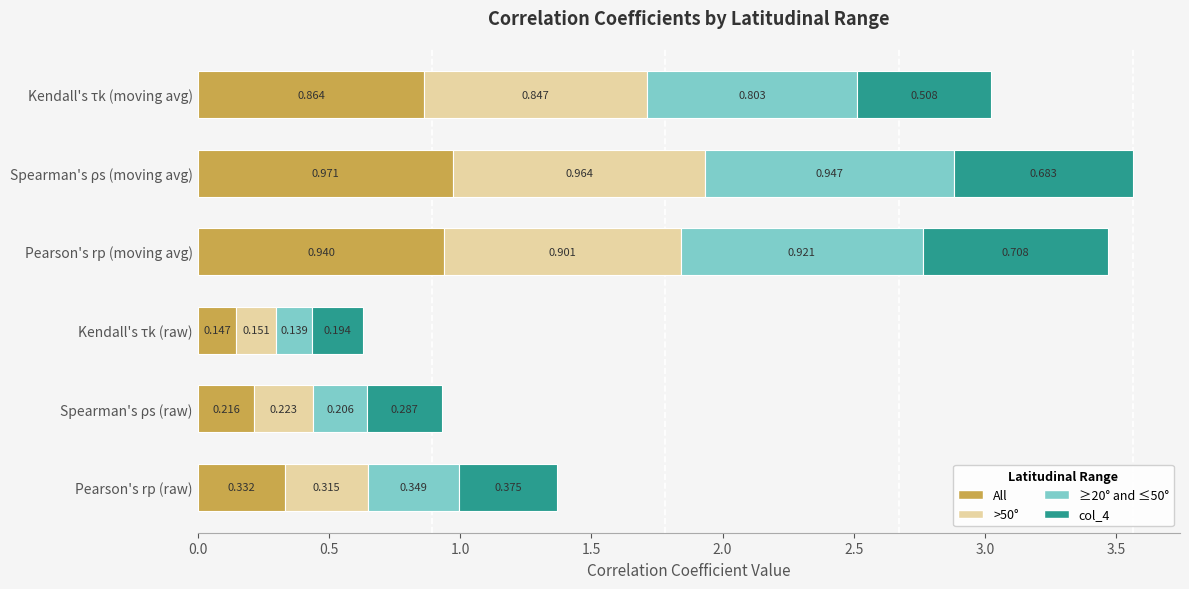

Rank the categories by All value from lowest to highest.

Kendall's τk (raw), Spearman's ρs (raw), Pearson's rp (raw), Kendall's τk (moving avg), Pearson's rp (moving avg), Spearman's ρs (moving avg)